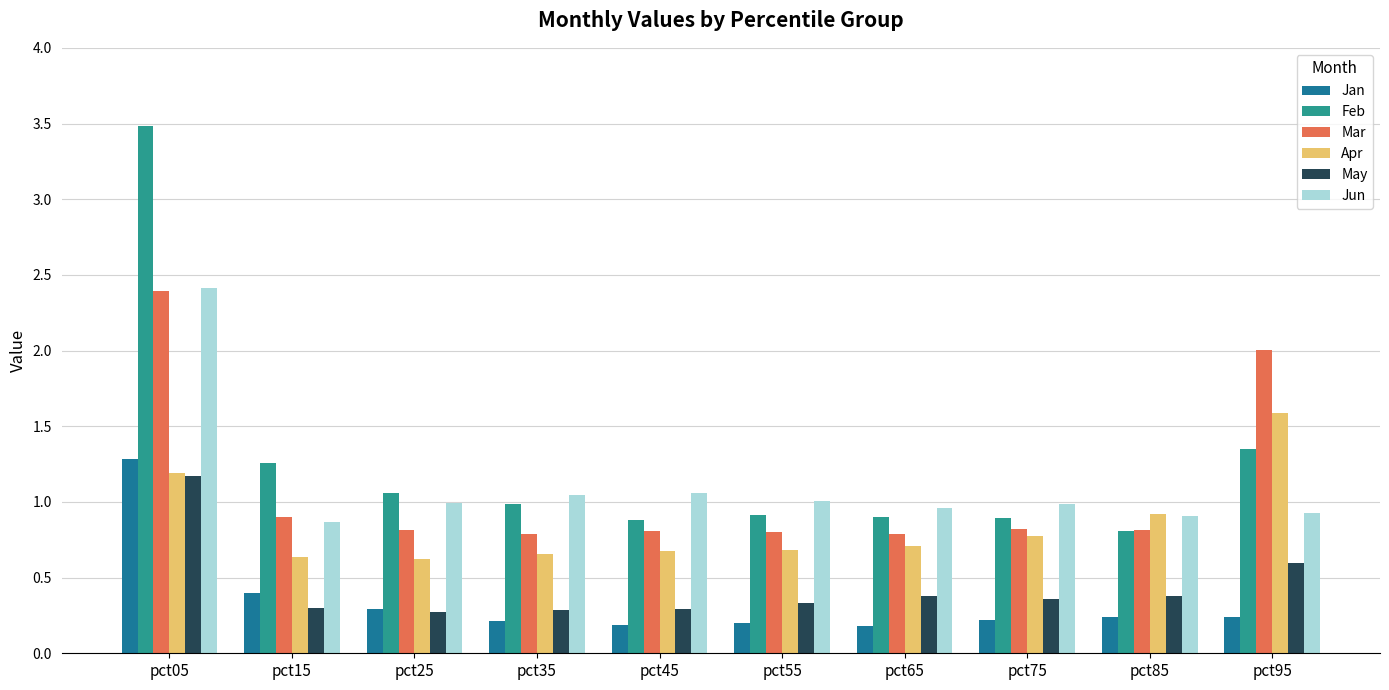

What is the sum of all Jun values?

11.2